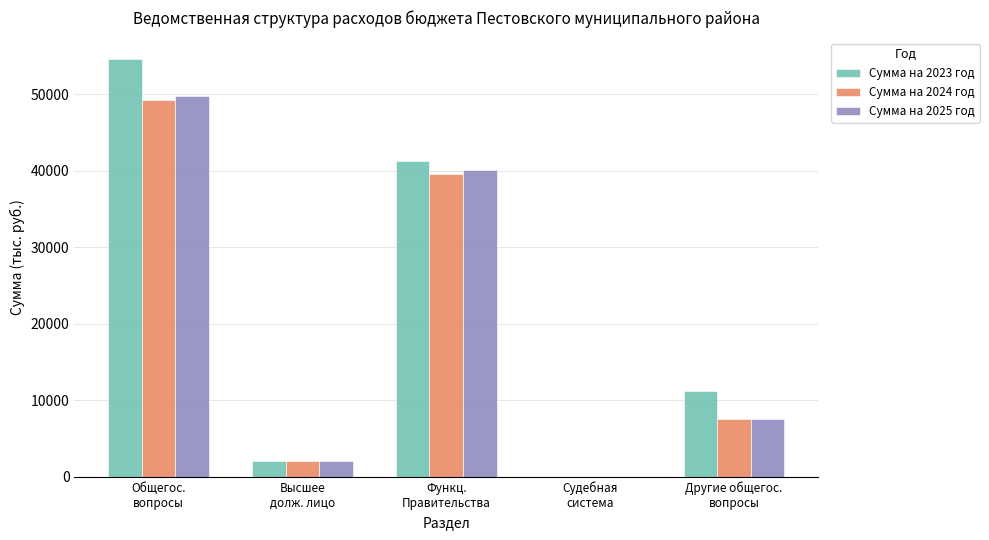

How many groups of bars are there?

5